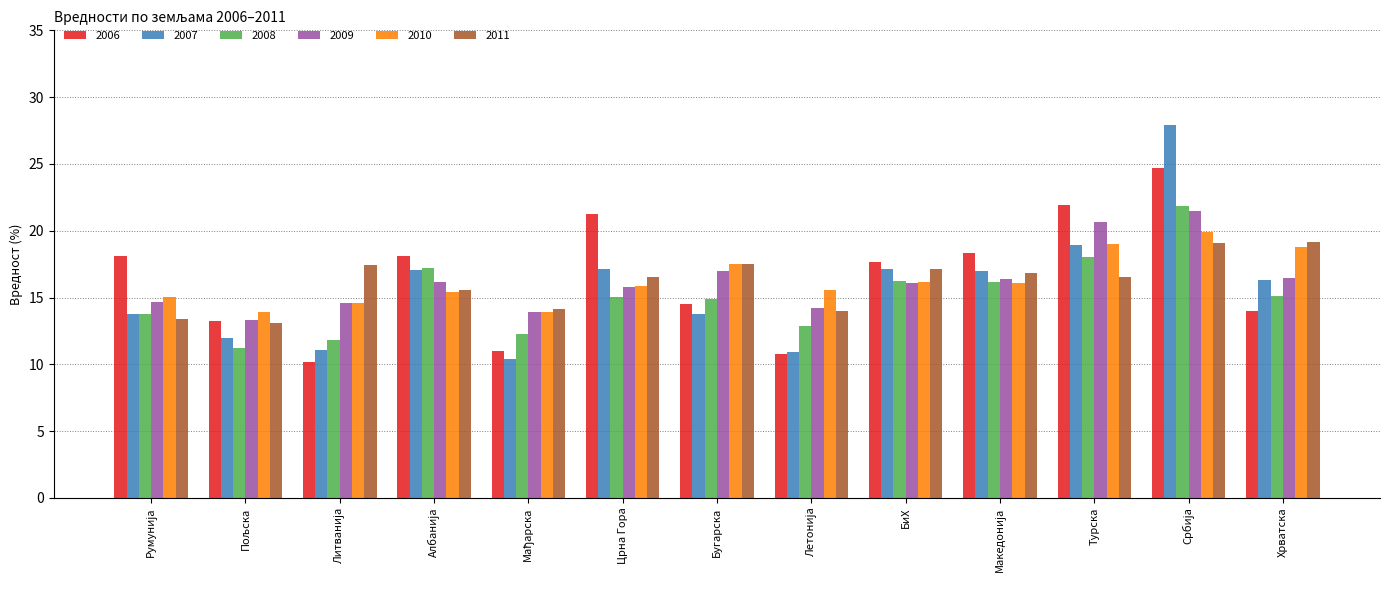

Is the value of 2011 at Хрватска greater than the value of 2009 at Турска?

No